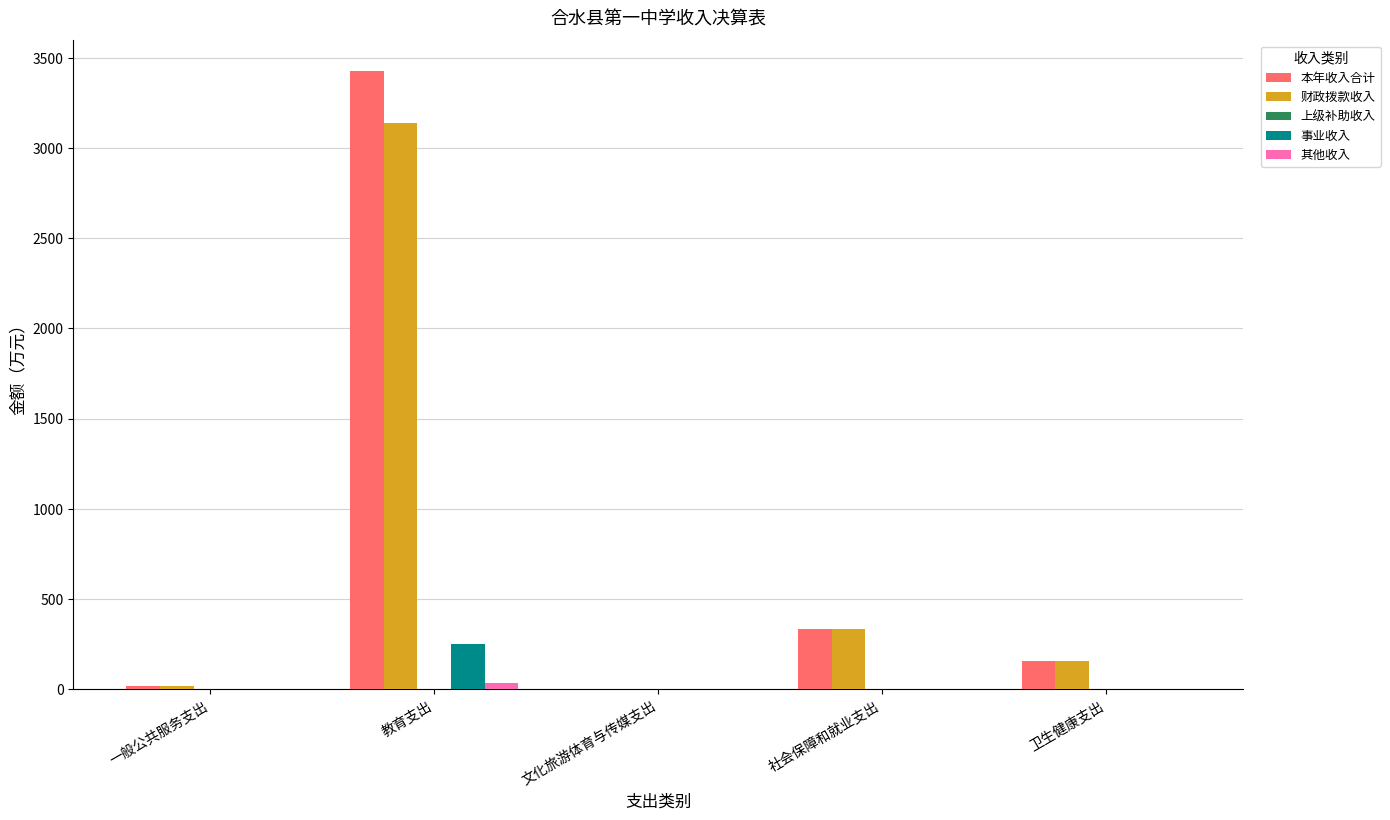

At which category is the sum across all series the highest?

教育支出